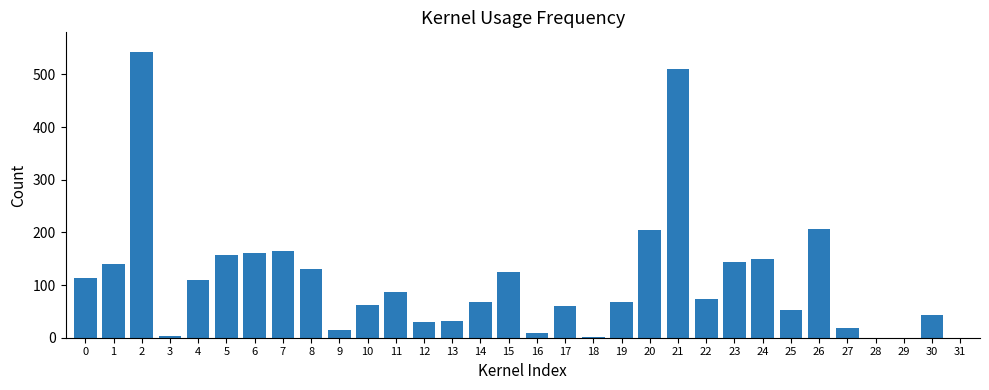

What is the maximum value shown in the chart?

543